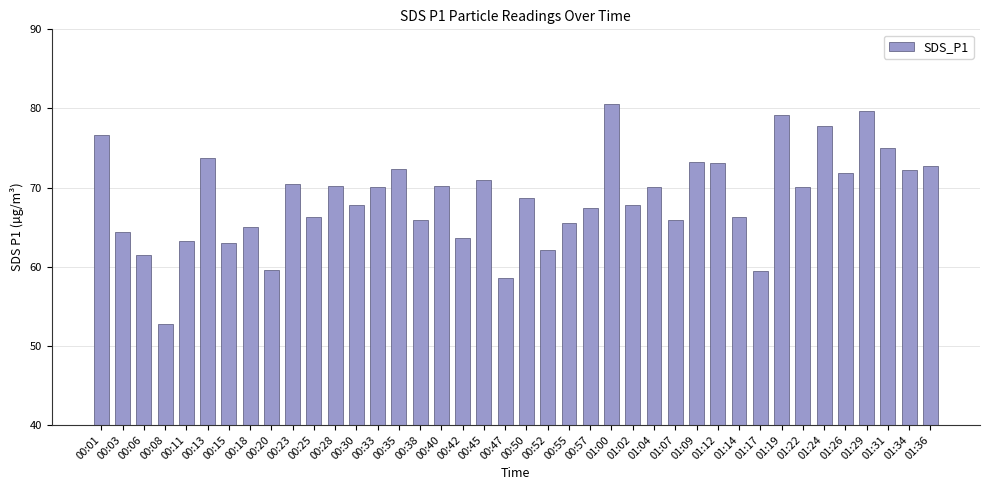

What is the change in value from 00:13 to 00:23?

-3.3